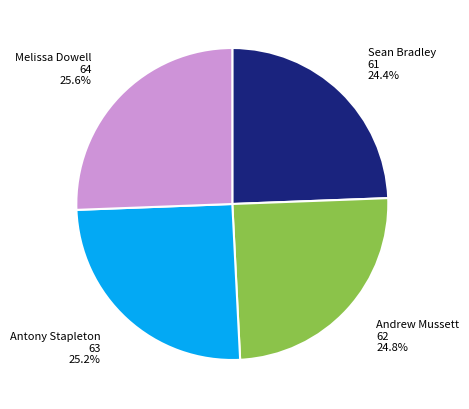

Is there any slice that represents more than half of the pie?

No